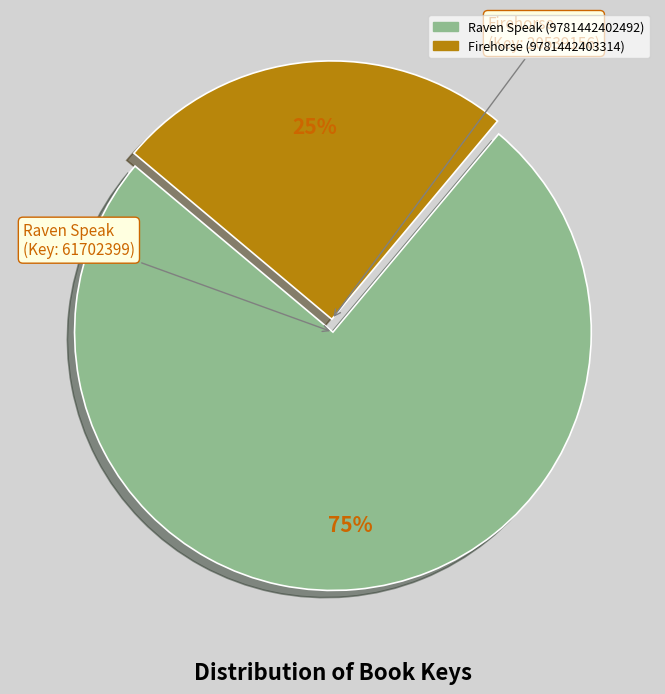

Is it true that Firehorse (9781442403314) is 11% of the pie?

False